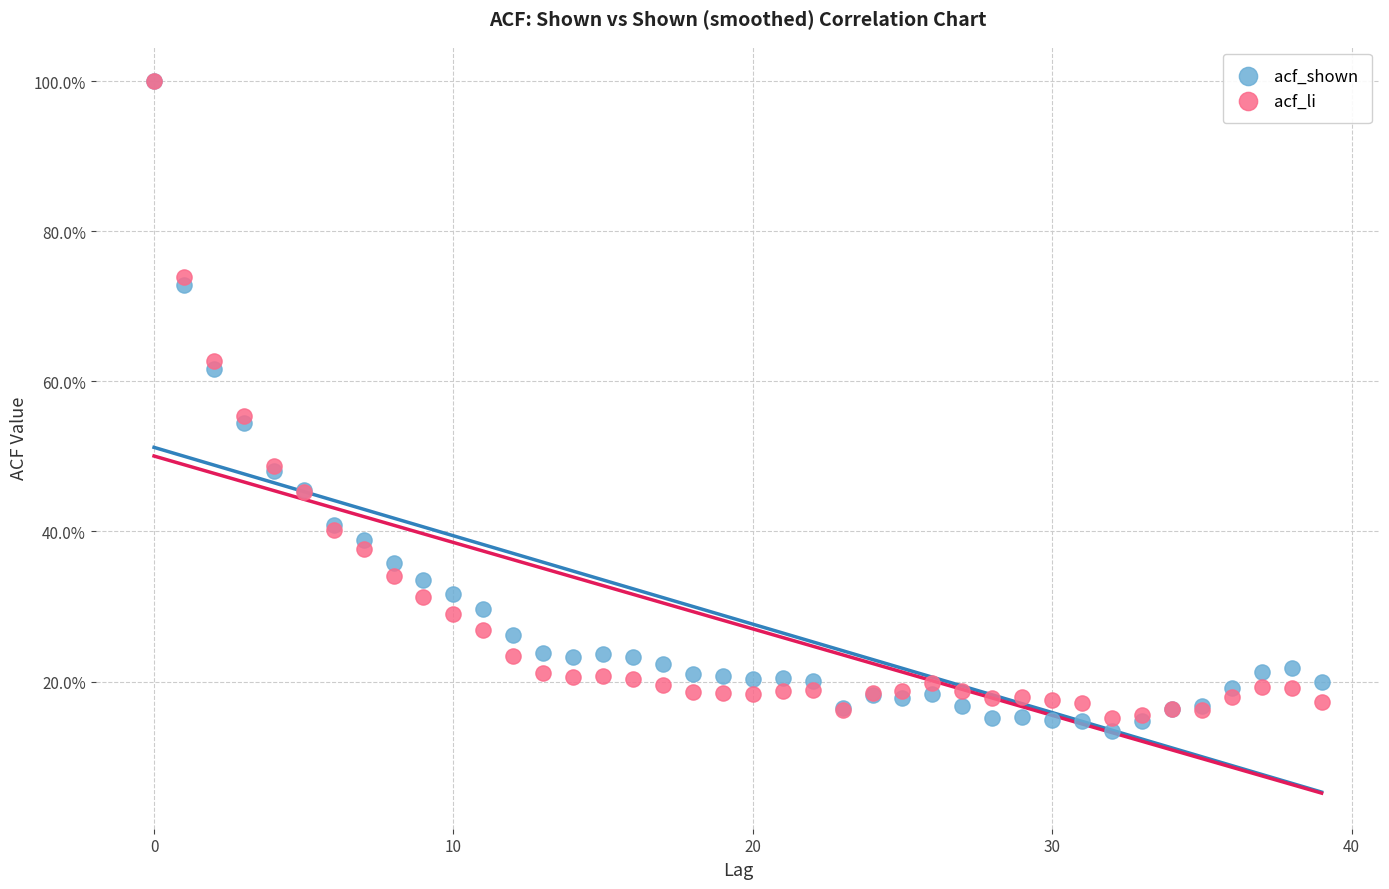

Which series reaches the minimum Y coordinate?

acf_shown